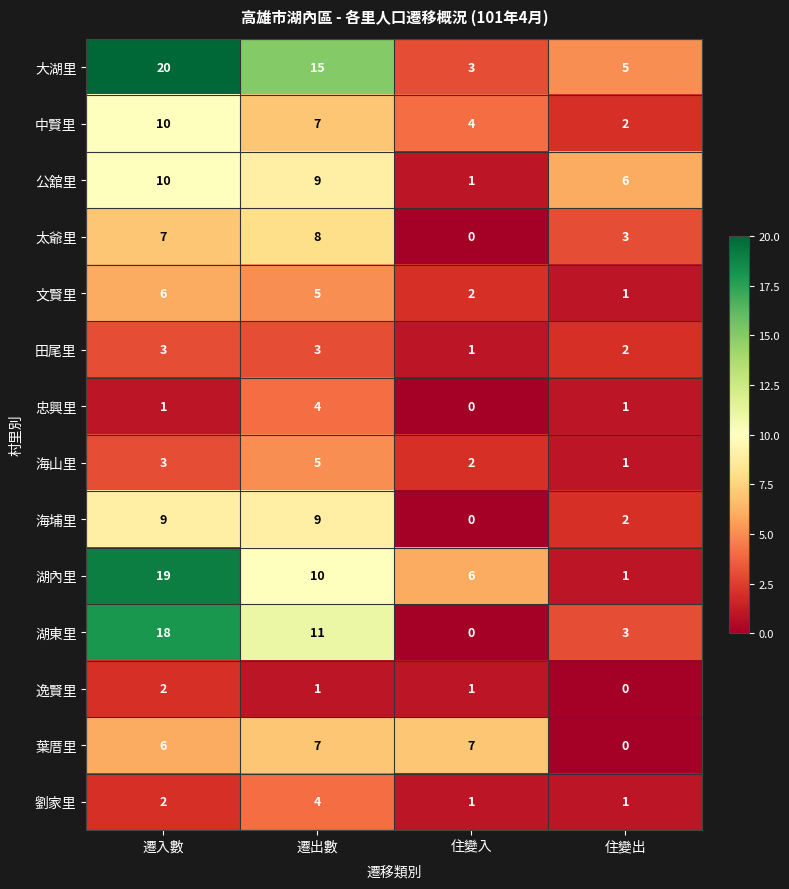

Rank the categories by 湖內里 value from lowest to highest.

住變出, 住變入, 遷出數, 遷入數